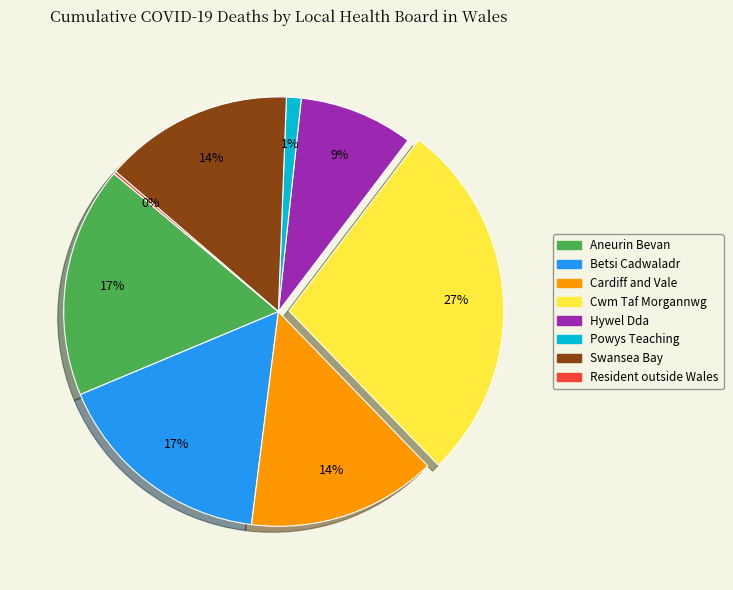

Which has a higher value, Aneurin Bevan or Powys Teaching?

Aneurin Bevan